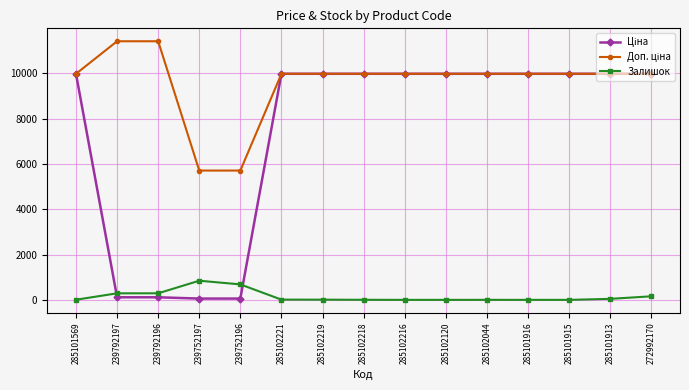

Count the number of categories in the chart.

15